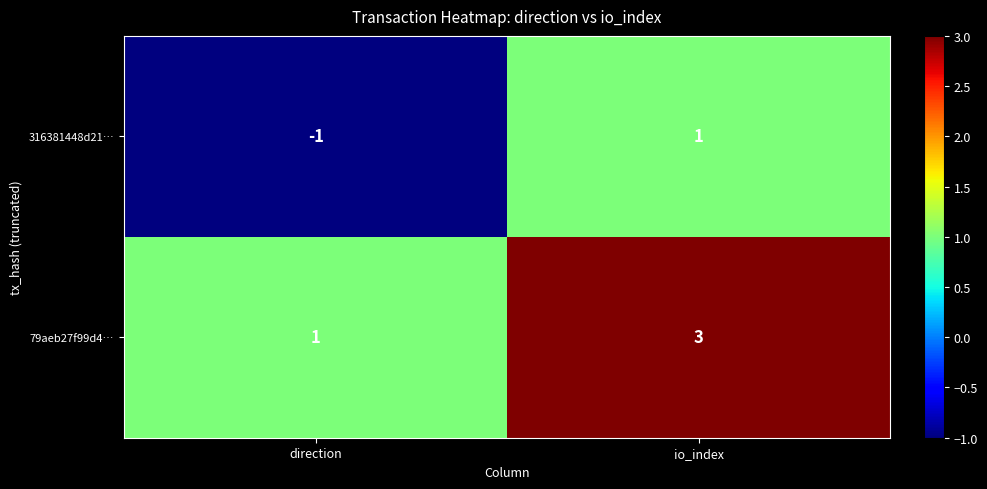

Rank the series by their maximum value, from highest to lowest.

79aeb27f99d4…, 316381448d21…